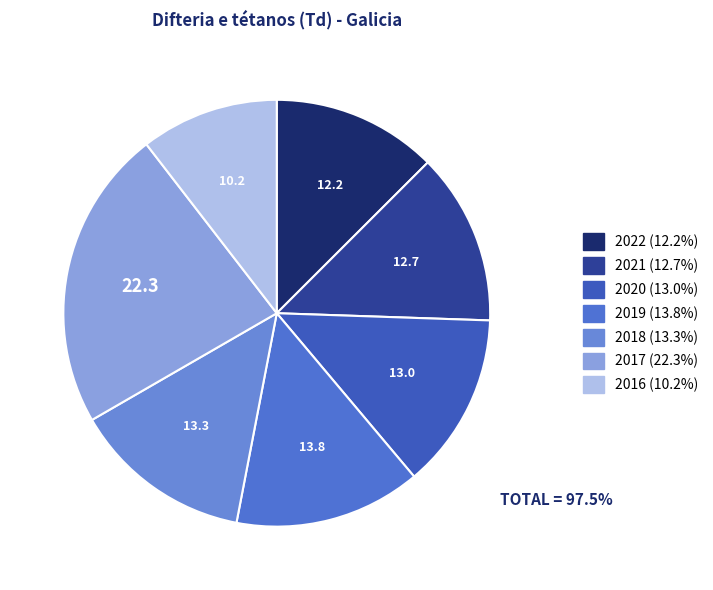

Count the number of slices in the pie.

7